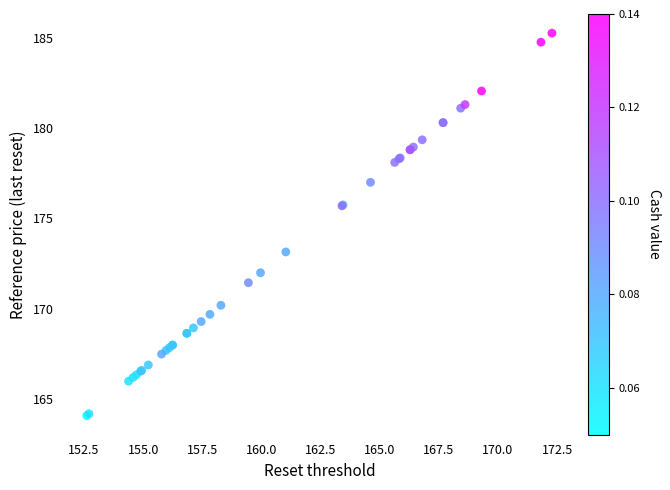

What Y value in the scatter plot is closest to 174?

173.2